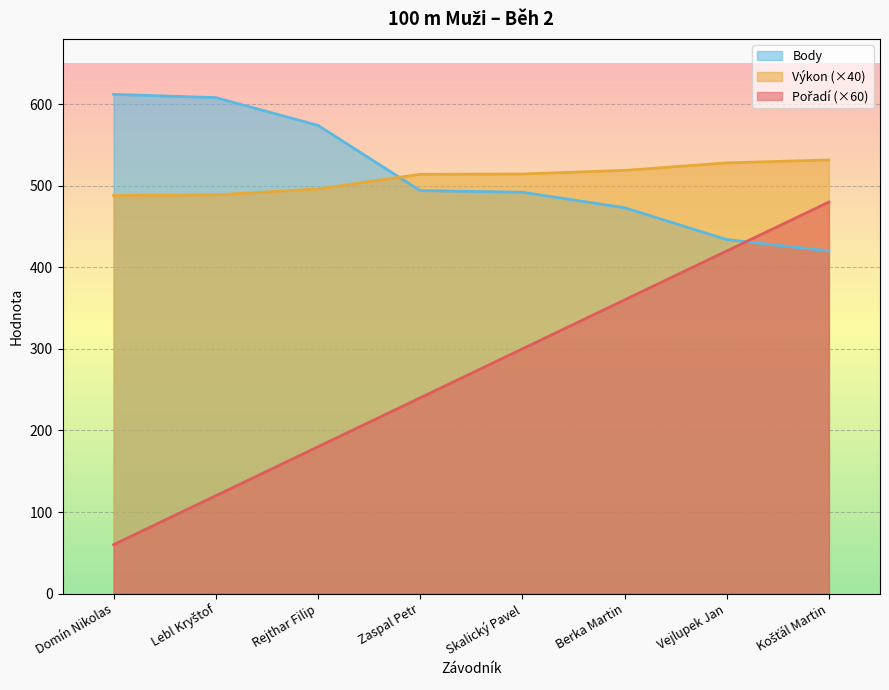

True or false: Výkon and Pořadí intersect in this chart.

False